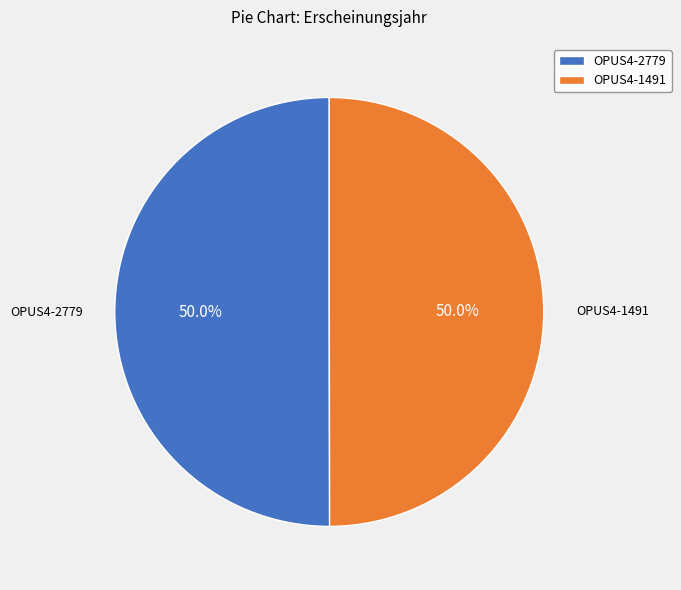

Do OPUS4-1491 and OPUS4-2779 together represent more than half of the pie?

Yes